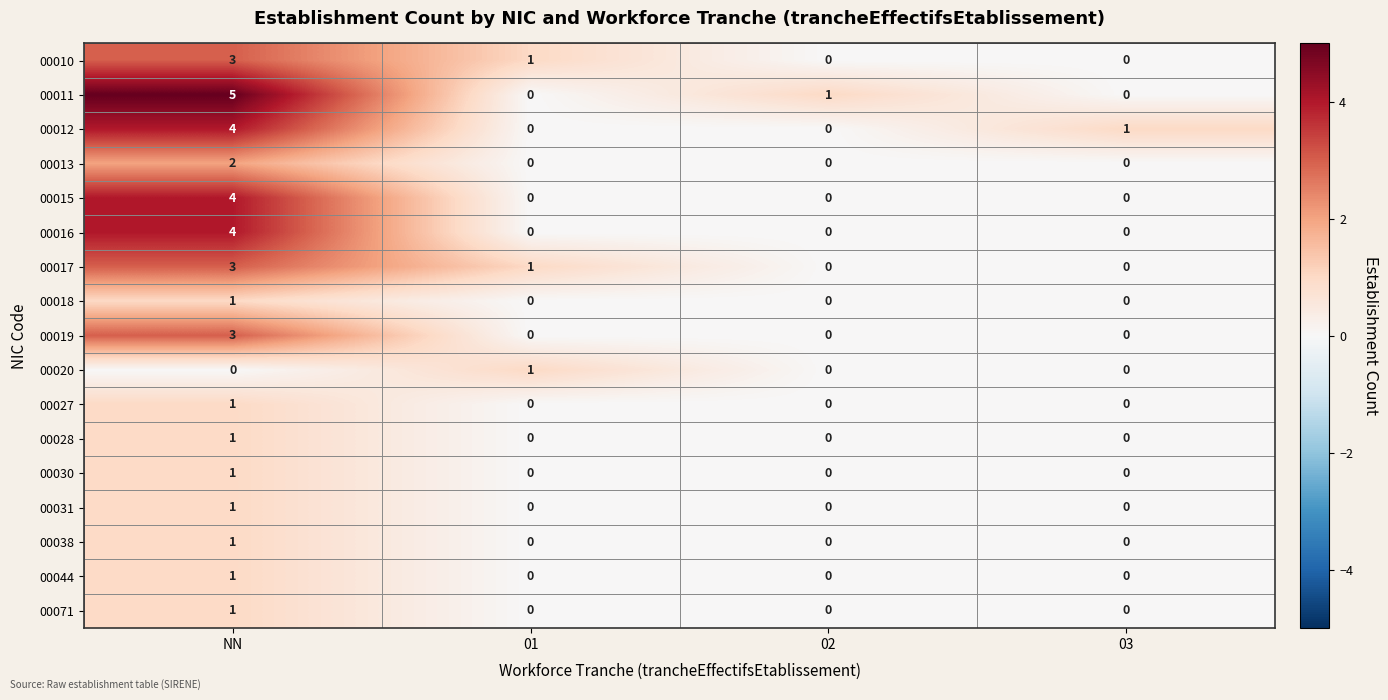

At which category is the sum across all series the highest?

NN